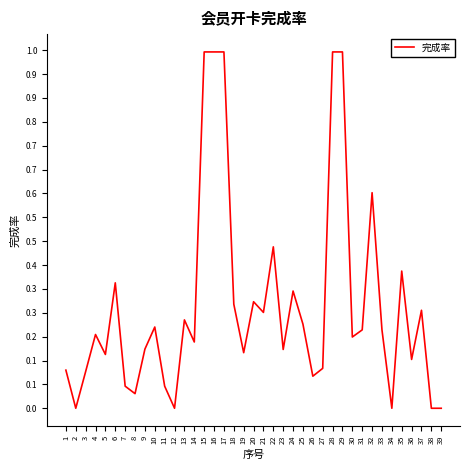

Rank the categories by value from highest to lowest.

15, 16, 17, 28, 29, 32, 22, 35, 6, 24, 20, 18, 37, 21, 13, 25, 10, 31, 33, 4, 30, 14, 9, 23, 19, 5, 36, 27, 1, 3, 26, 7, 11, 8, 2, 12, 34, 38, 39